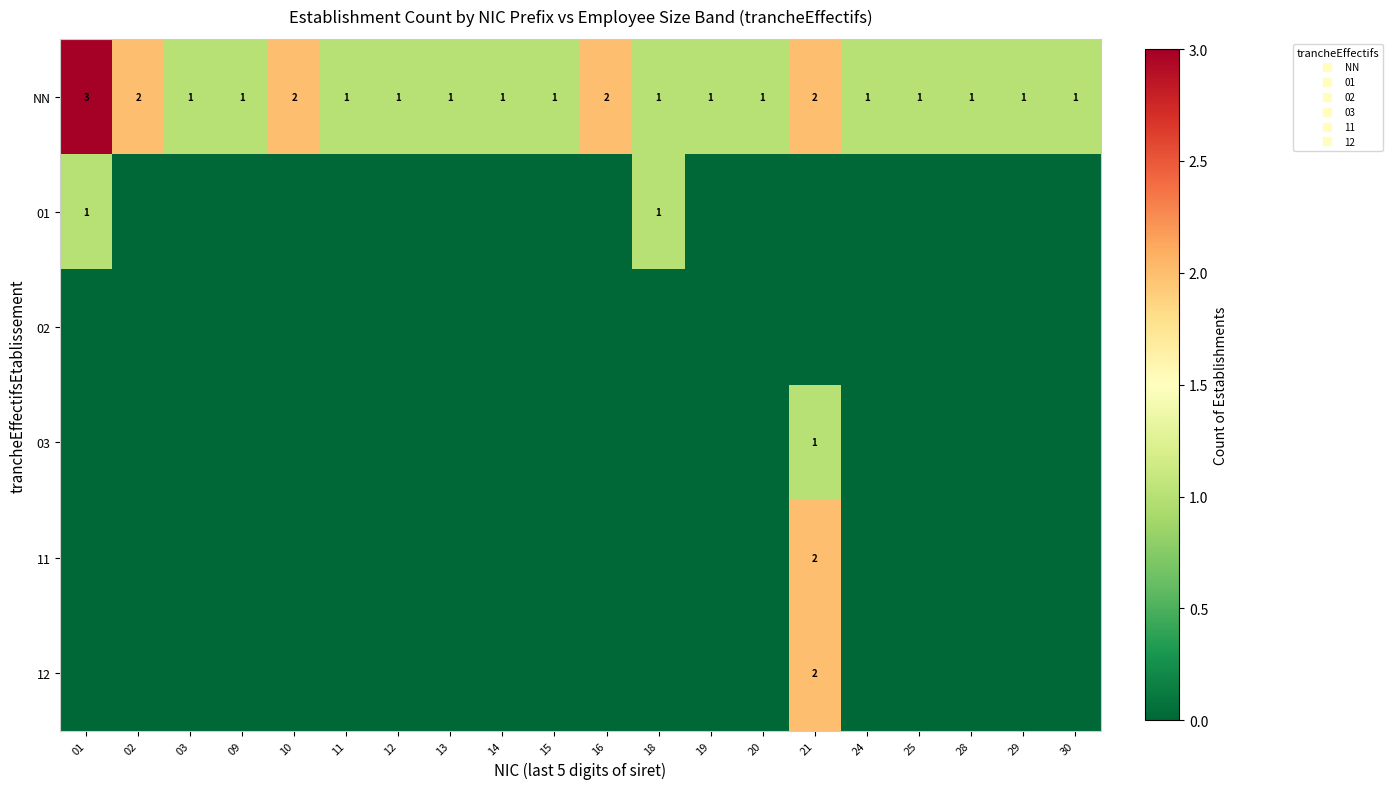

What is the sum of all 11 values?

2